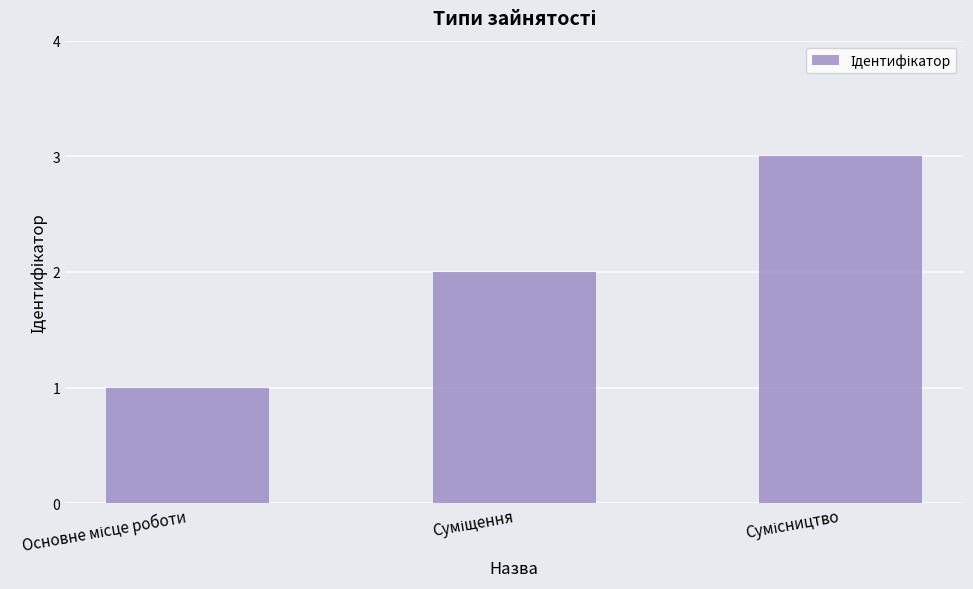

What is the greatest value displayed?

3